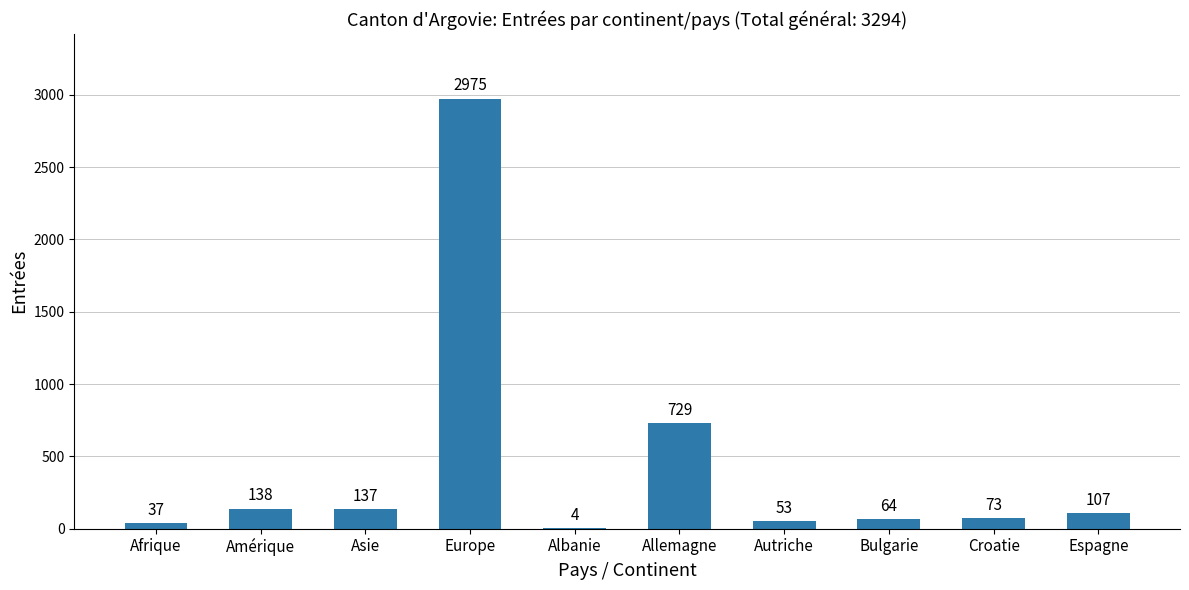

What is the average value?

432